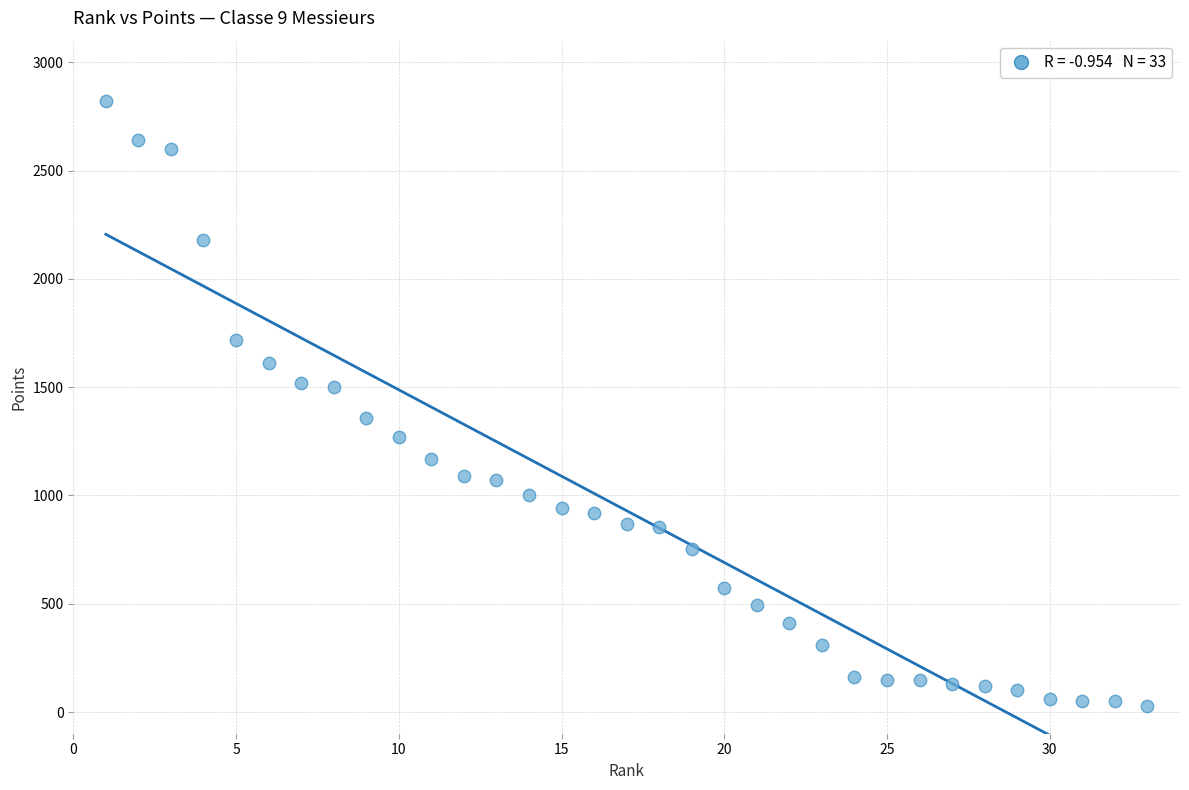

What is the range of X values (max minus min)?

32